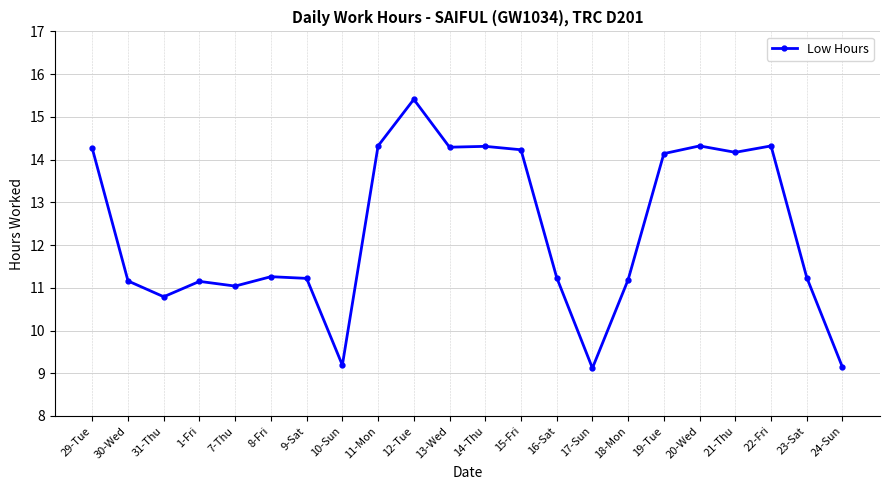

Where is the first local minimum?

31-Thu